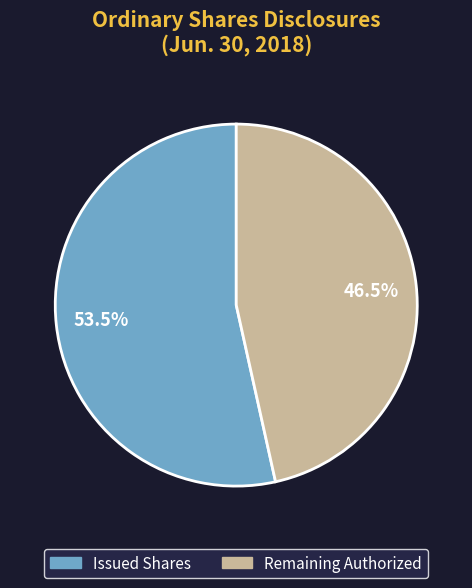

What is the ratio of the value at Remaining Authorized to the value at Issued Shares?

0.9